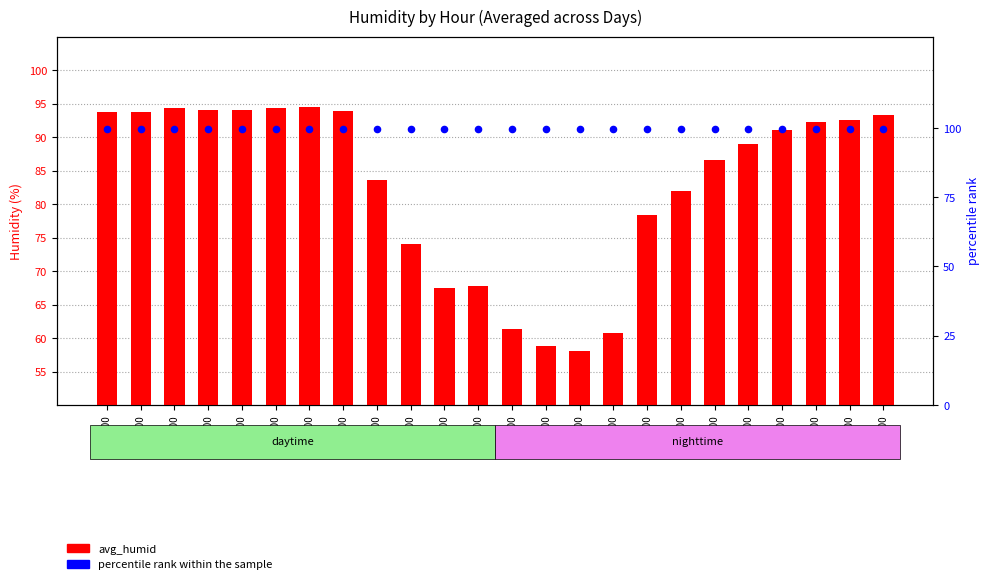

At which category is the sum across all series the highest?

06:00